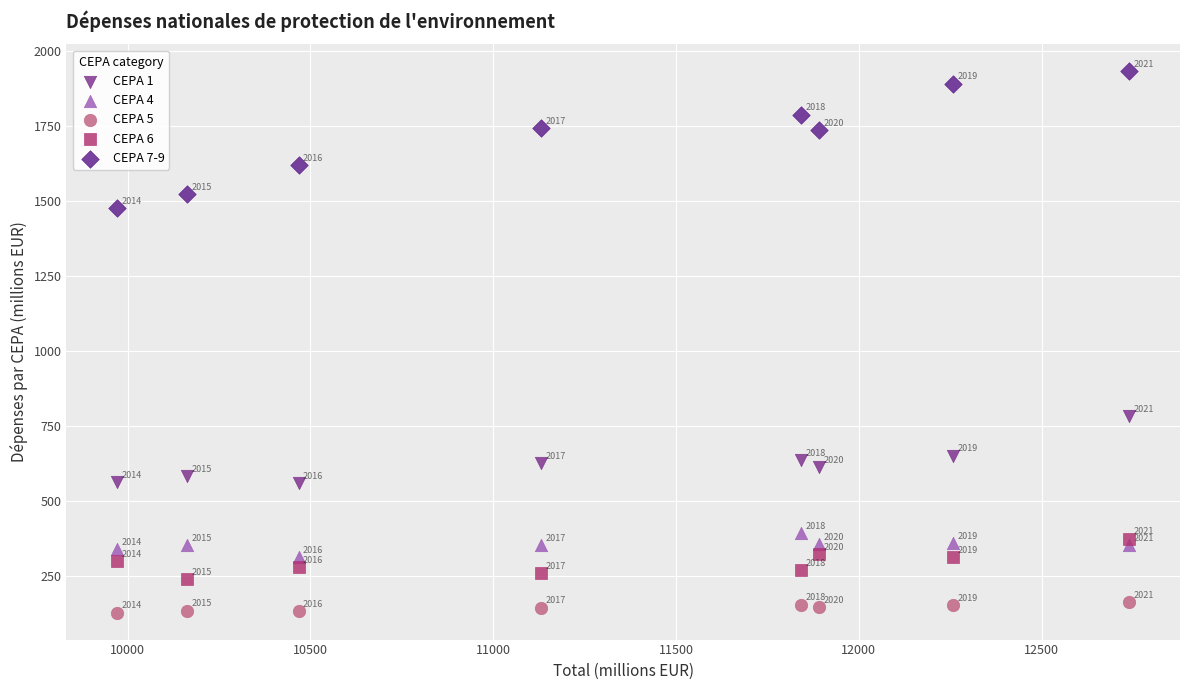

In the CEPA 6 series, what Y value is closest to 307?

313.5